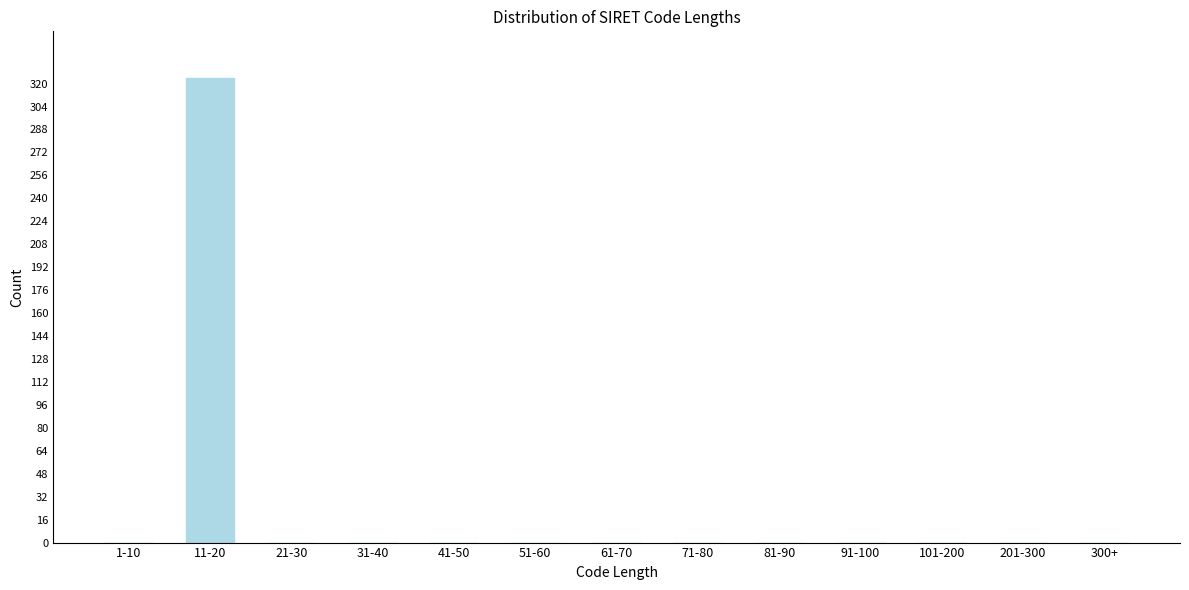

Reading right to left, transcribe all the data shown in this chart.

300+=0	201-300=0	101-200=0	91-100=0	81-90=0	71-80=0	61-70=0	51-60=0	41-50=0	31-40=0	21-30=0	11-20=324	1-10=0